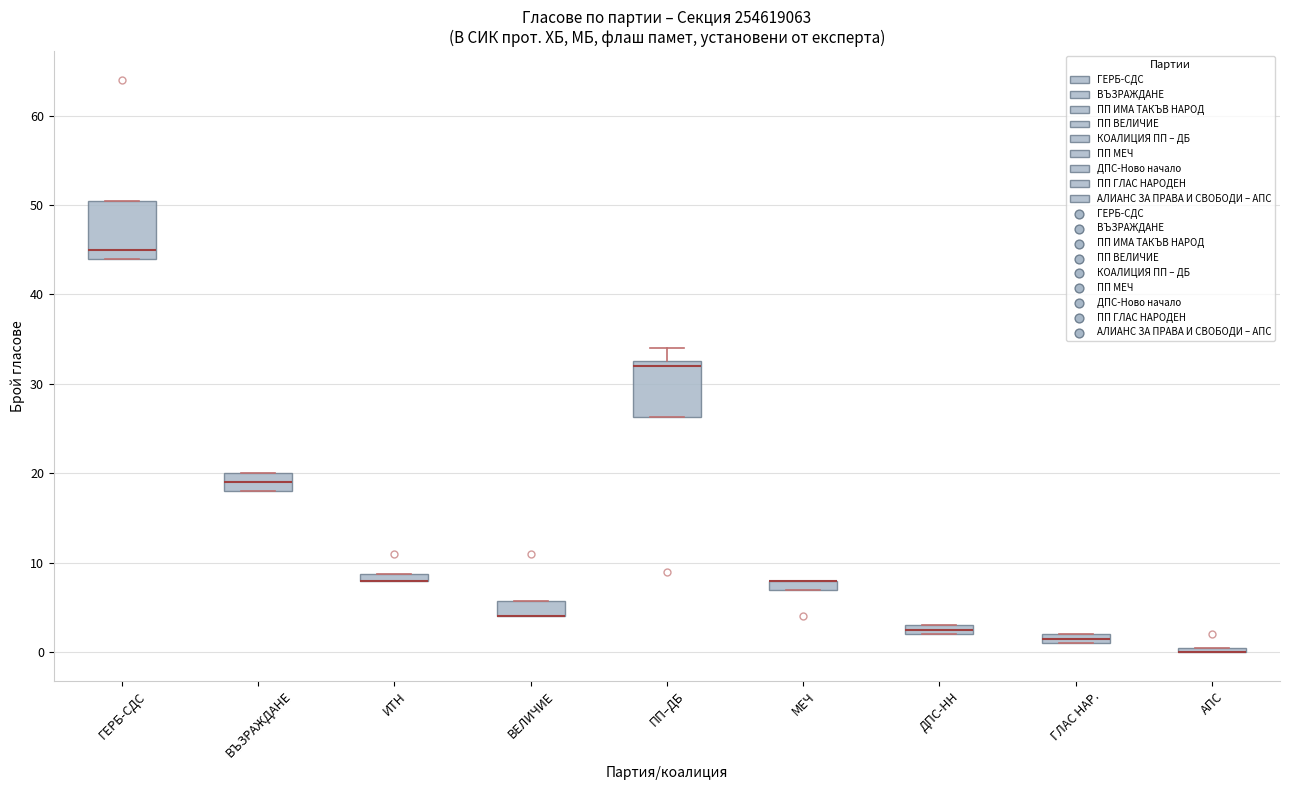

Where is the upper edge of the box for ИТН on the y-axis? The values are not printed on the chart, so give them approximately, as read against the axis.

9